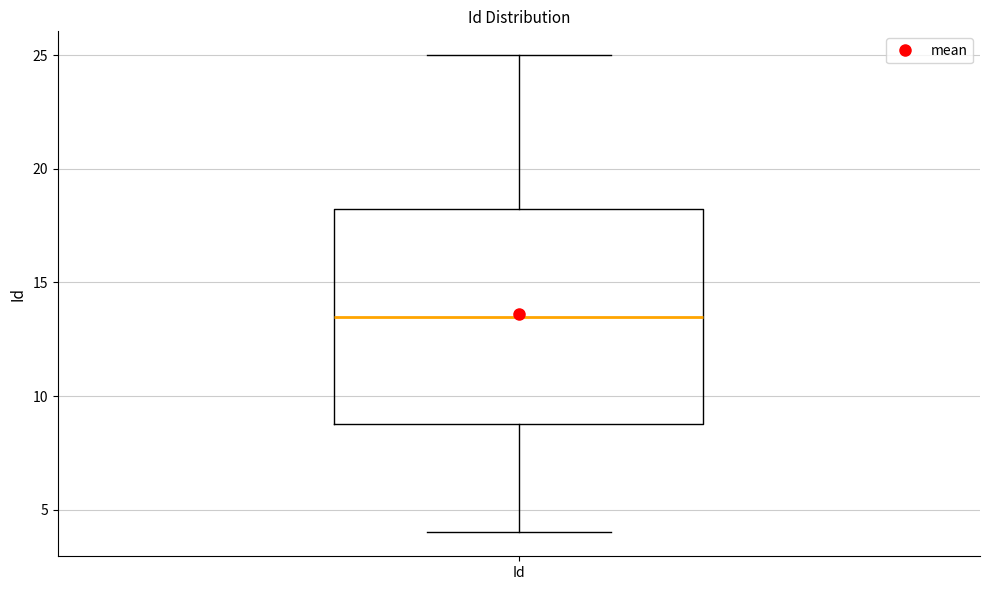

Where does the lower whisker of the box for Id end on the y-axis? The values are not printed on the chart, so give them approximately, as read against the axis.

4.0